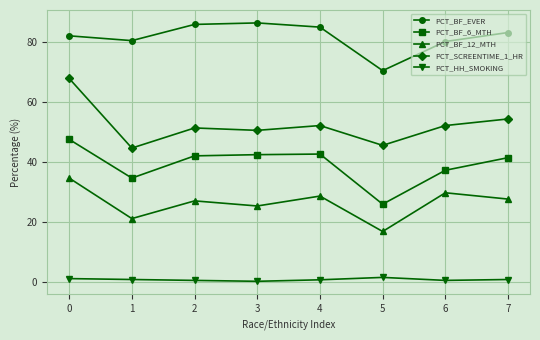

True or false: PCT_SCREENTIME_1_HR has more than 2 interior local peaks.

False